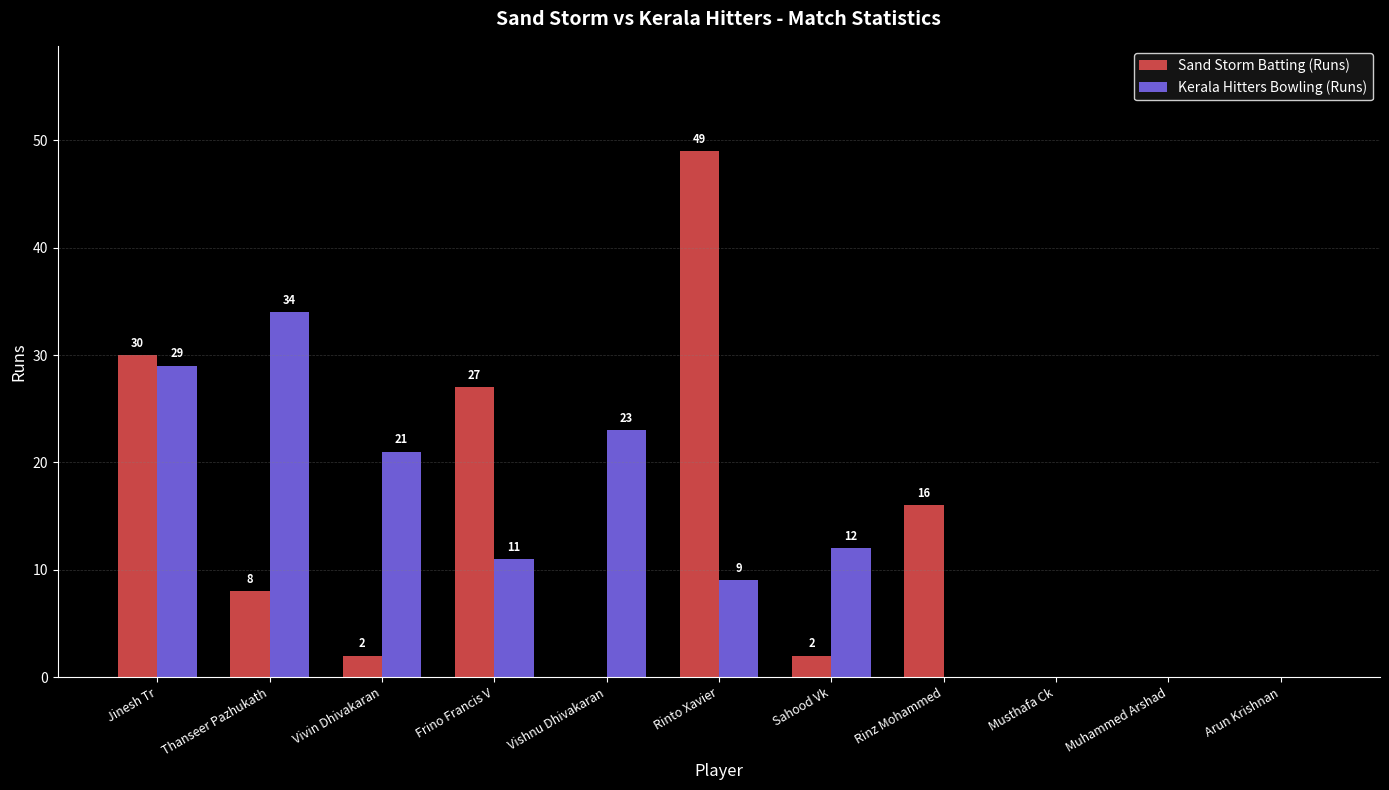

How many distinct data groups are displayed?

2